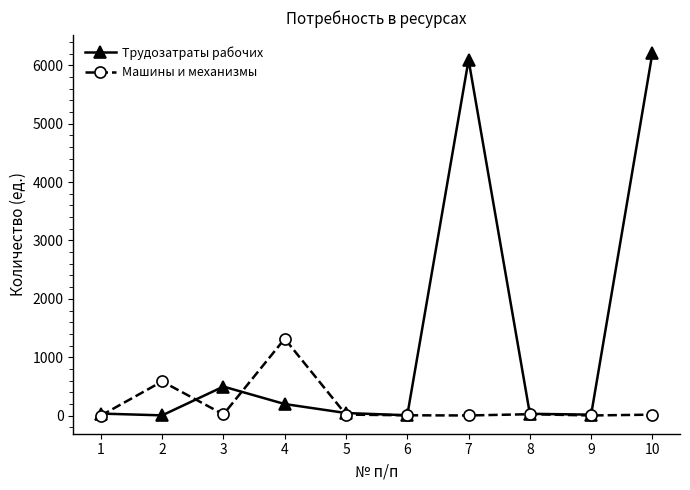

Rank the series by their maximum value, from lowest to highest.

Машины и механизмы, Трудозатраты рабочих